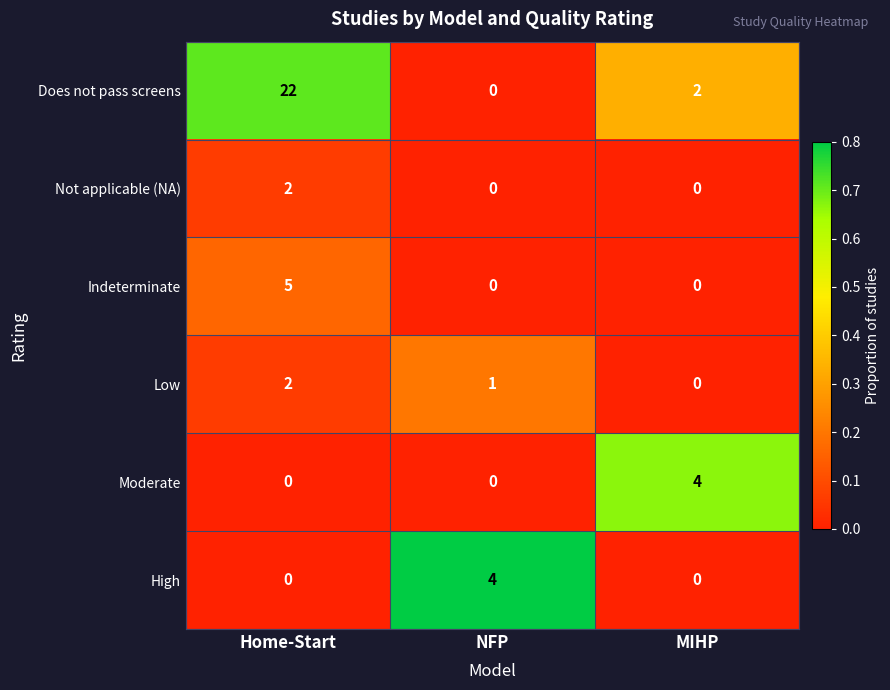

Is it true that Low equals -1 at MIHP?

False